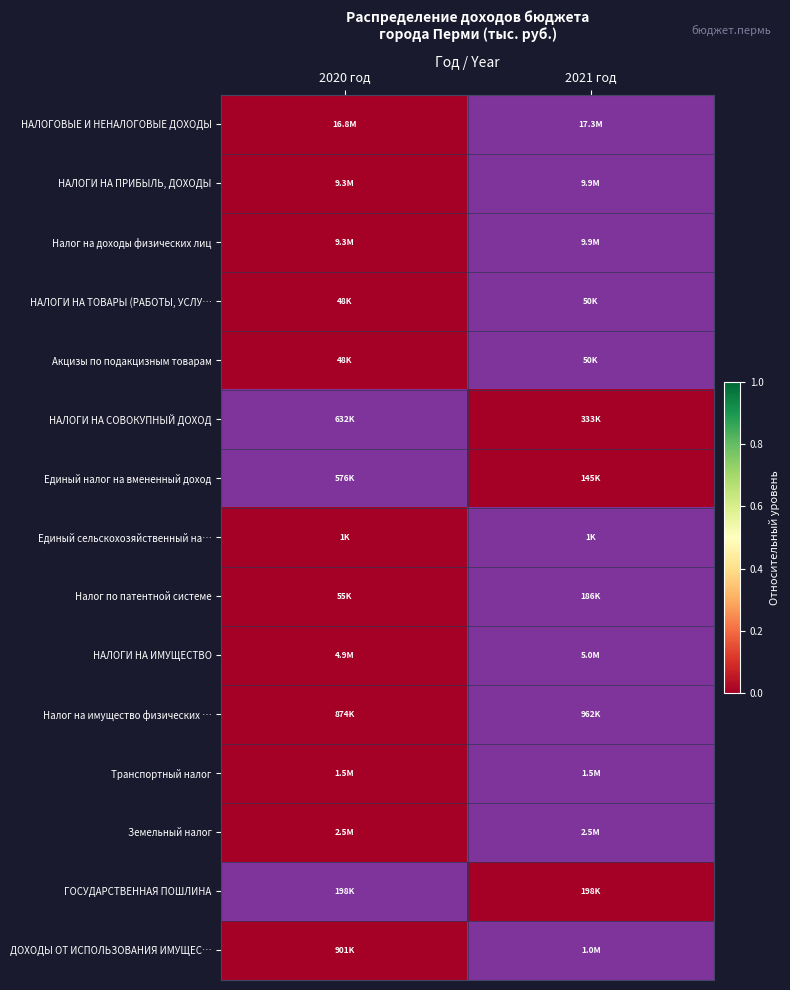

The НАЛОГИ НА ПРИБЫЛЬ, ДОХОДЫ series shows 0.6 at 2021 год. True or false?

False